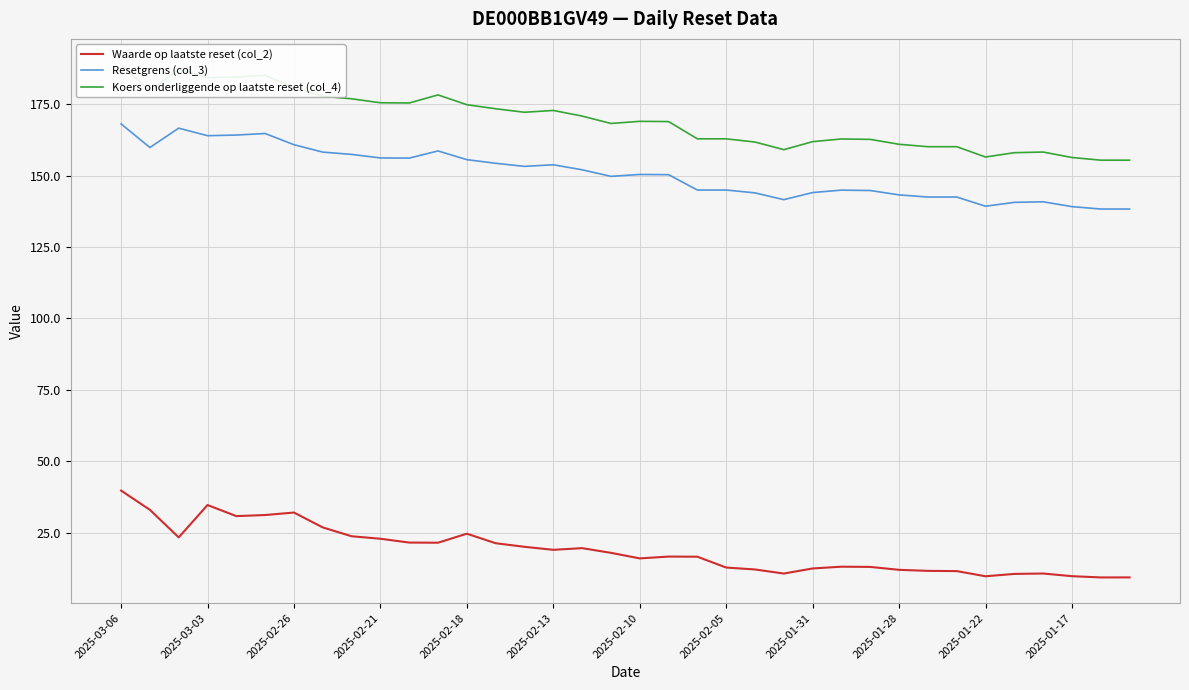

What is the value of the Waarde op laatste reset (col_2) point at the 12th from the left?

21.5